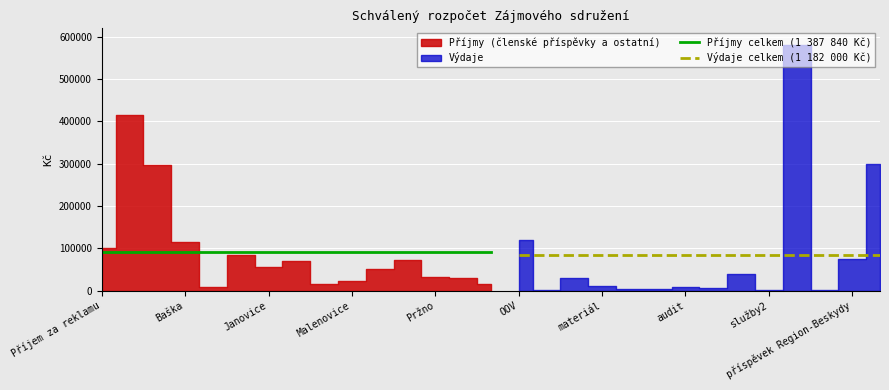

What is the maximum value for Výdaje celkem (1 182 000 Kč)?

84428.6